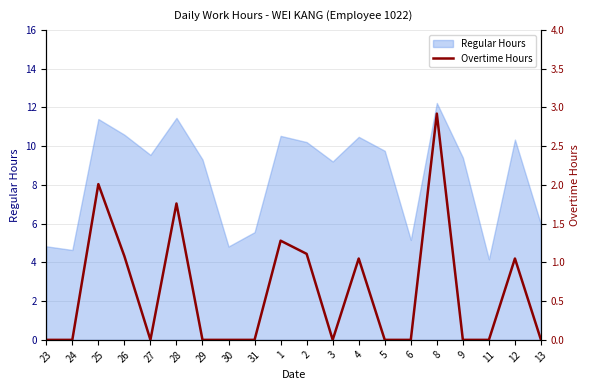

The Regular Hours series shows 14.0 at 26. True or false?

False